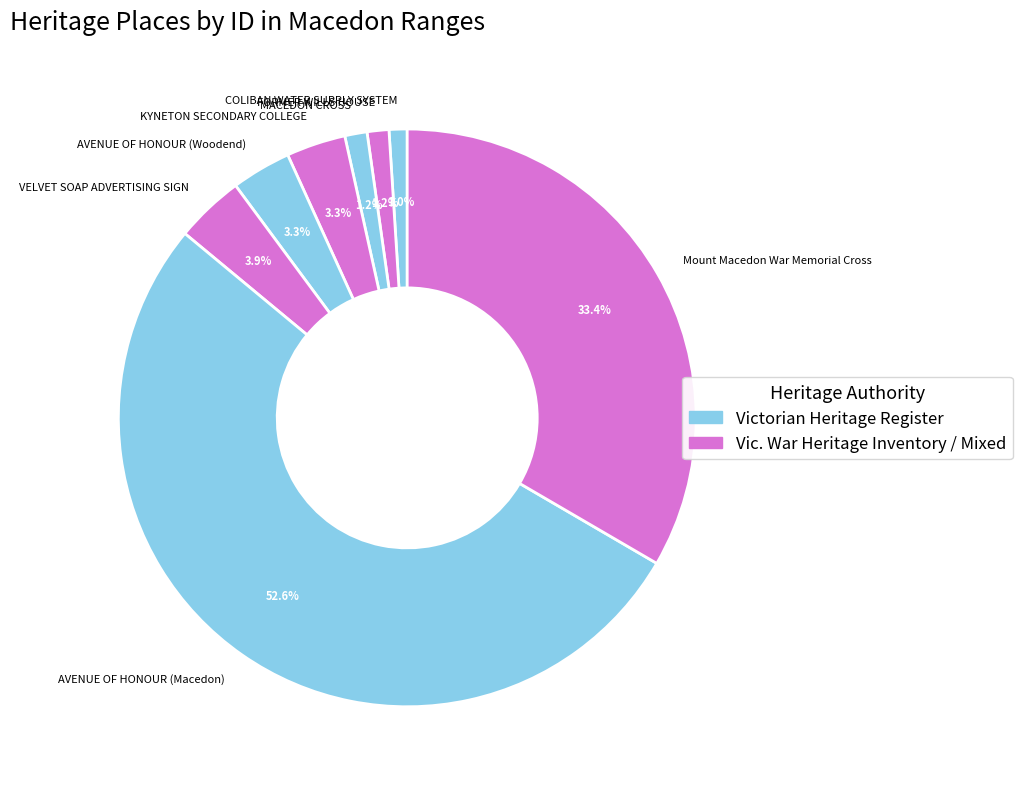

Is the sum of AVENUE OF HONOUR (Macedon) and FORMER WILLS HOUSE greater than half?

Yes